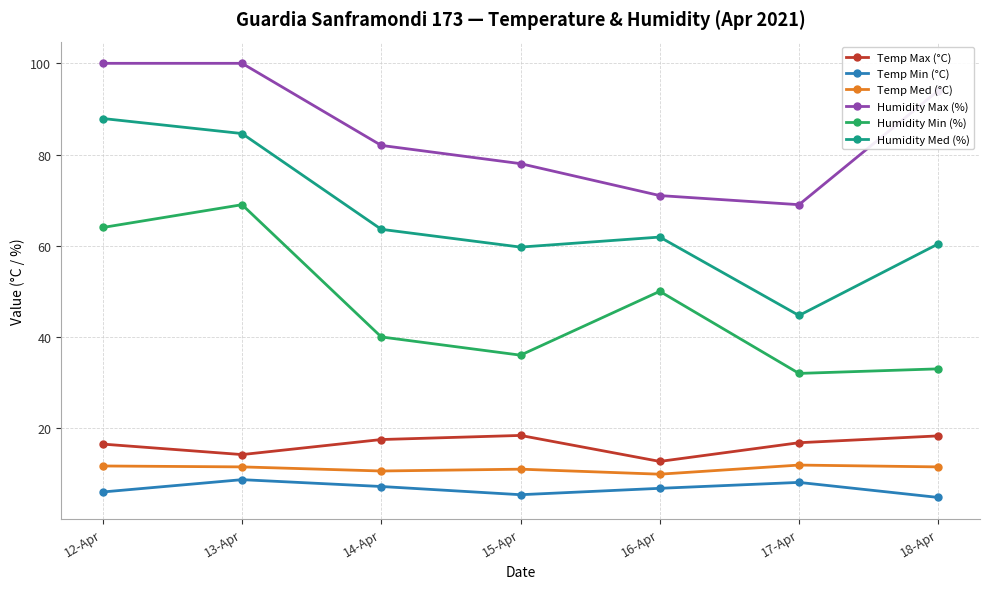

What position from the left is 15-Apr?

4